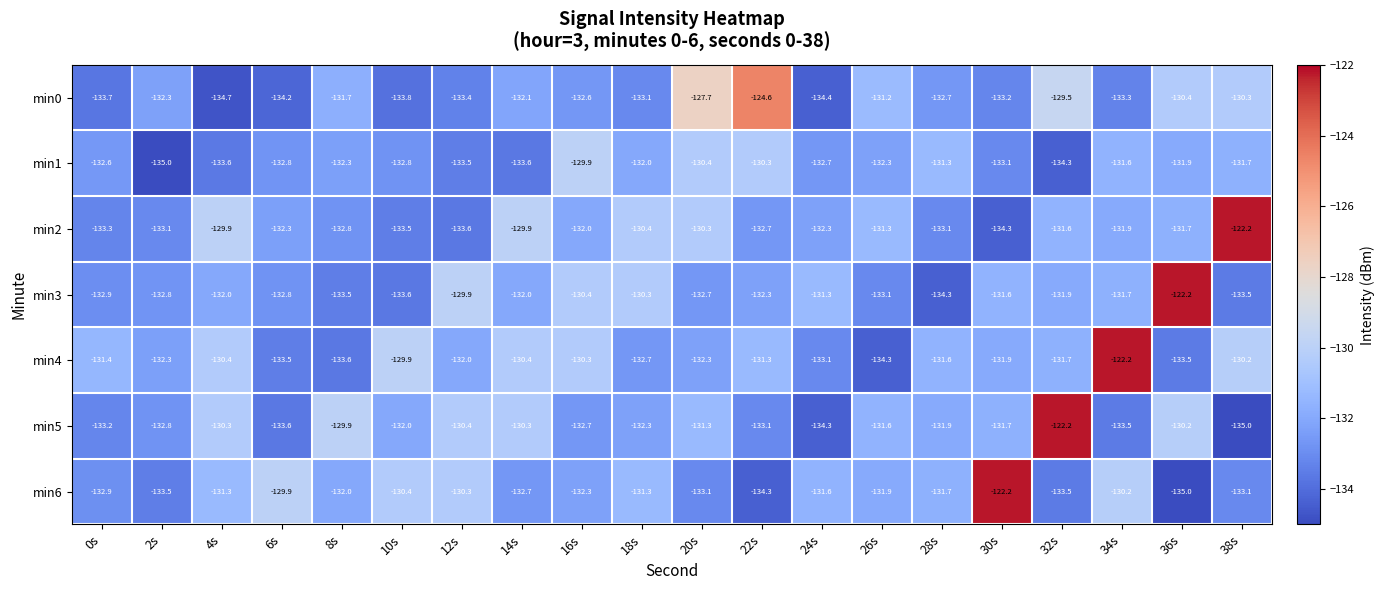

What is the total value across all series at 34s?

-914.4